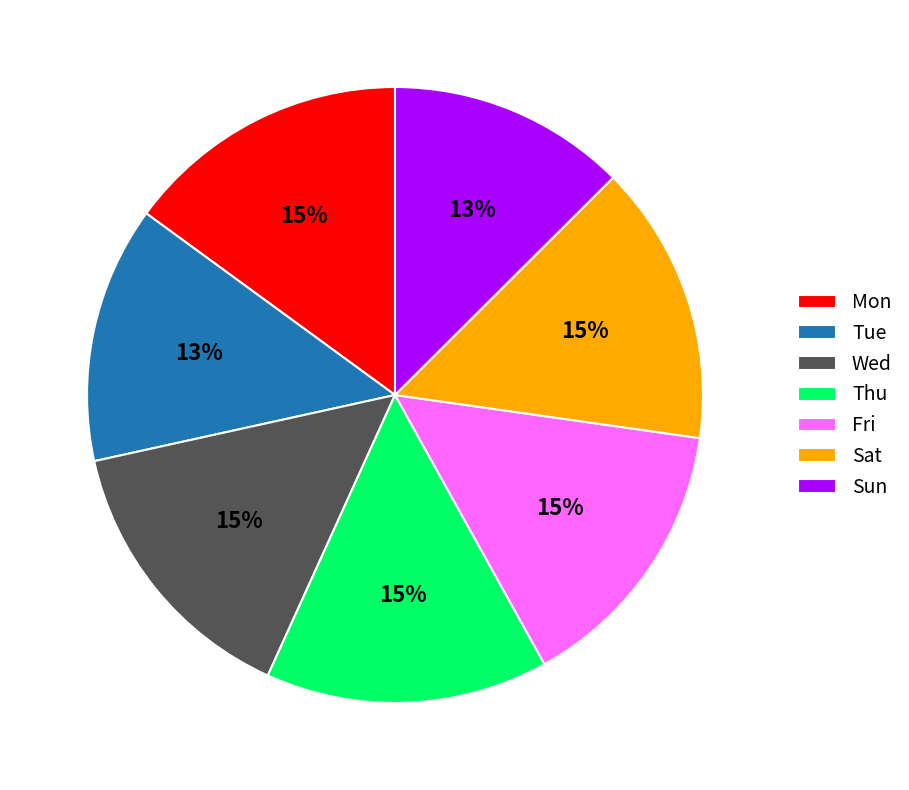

To the nearest percent, what portion does Wed represent?

15%